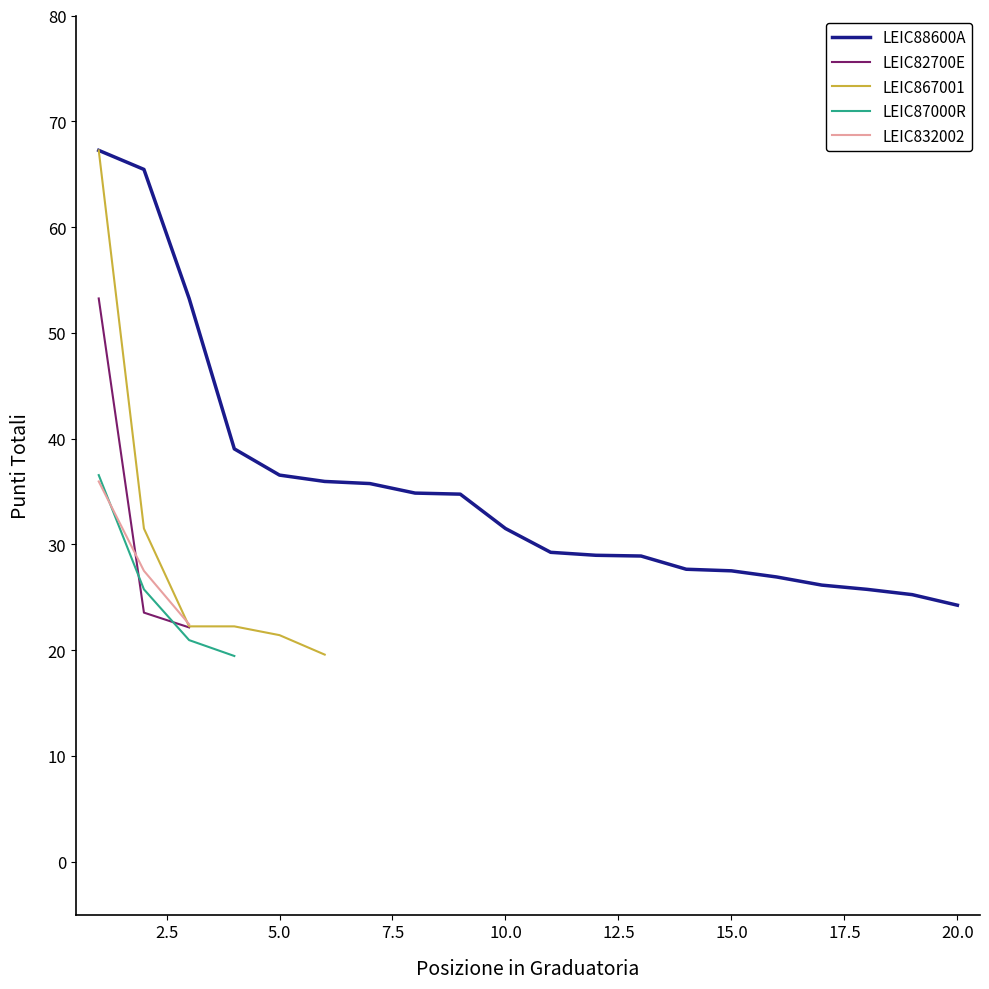

What is the highest value of the LEIC82700E series?

53.2